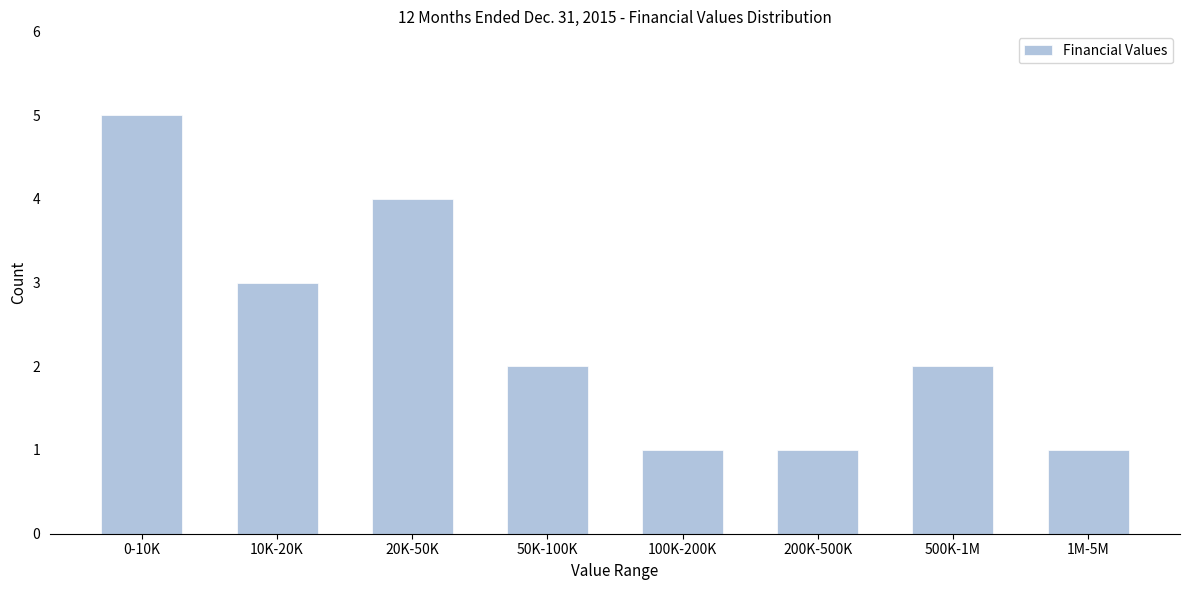

Reading left to right, extract all data points from this chart.

5	3	4	2	1	1	2	1